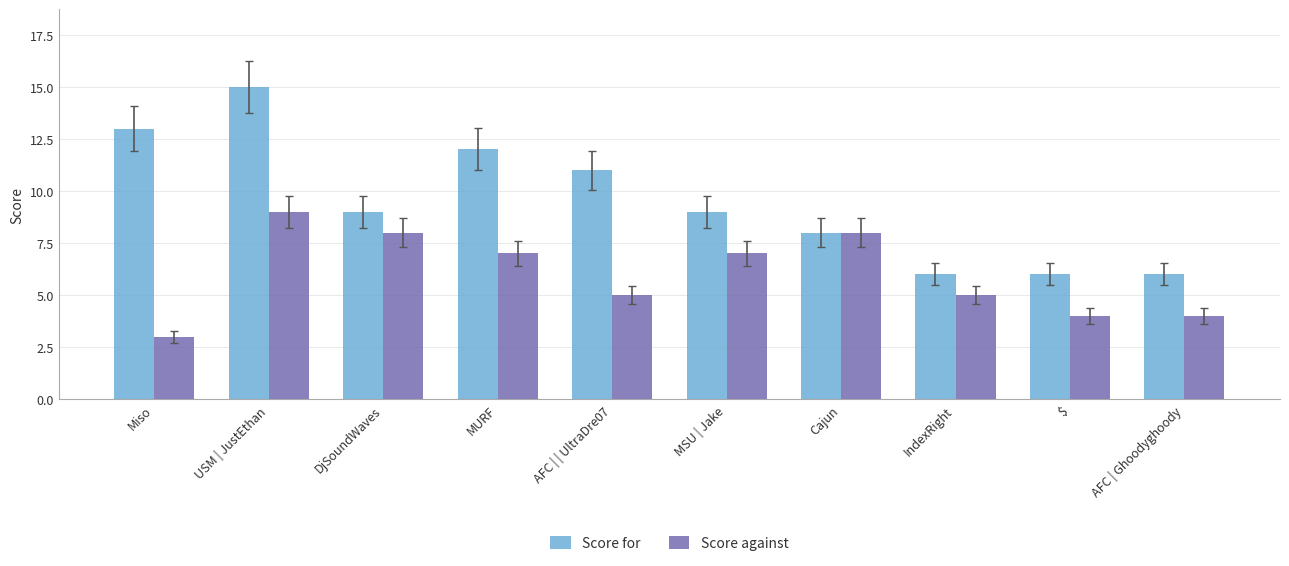

How many distinct data groups are displayed?

2